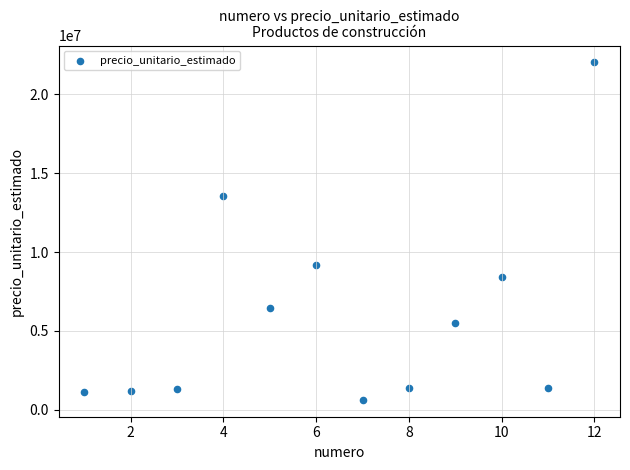

What is the range of Y values (max minus min)?

21401500